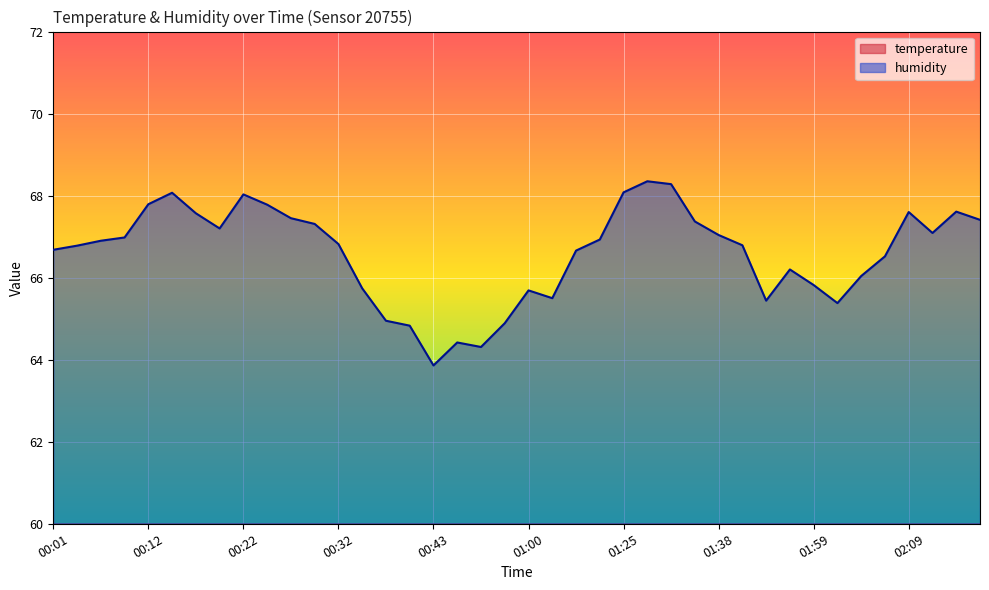

True or false: temperature and humidity intersect in this chart.

False